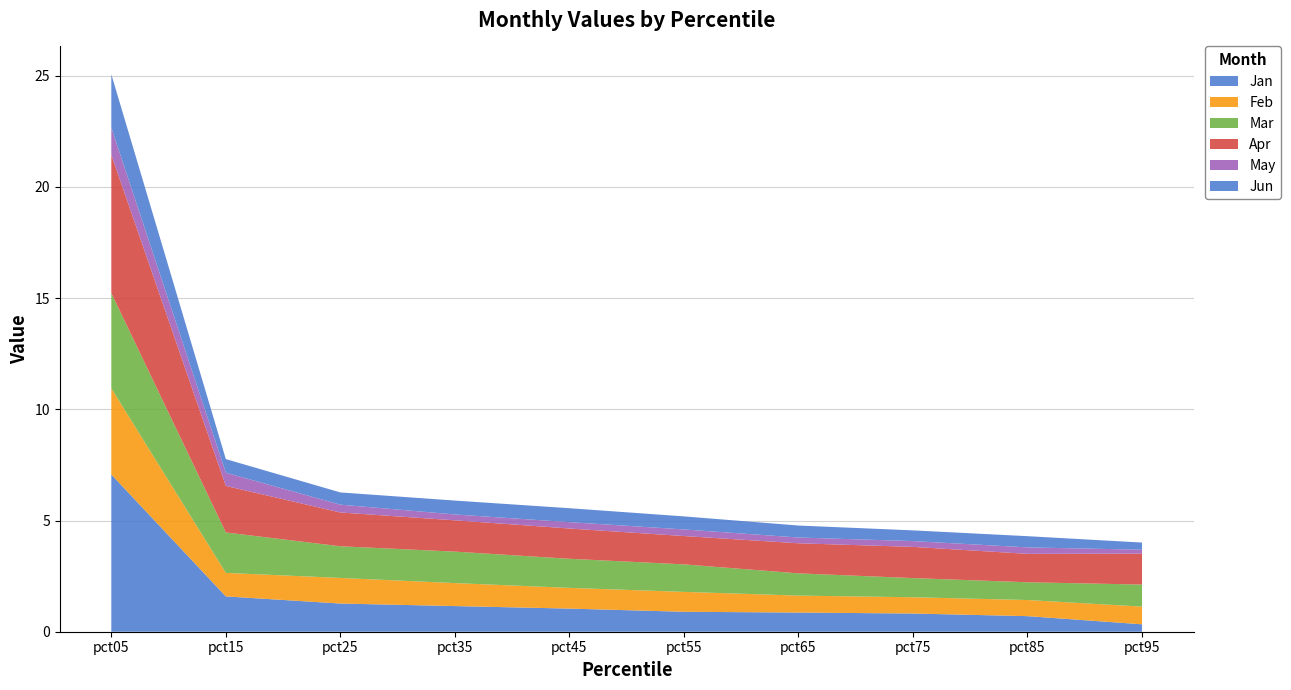

Reading right to left, list all the values displayed in this chart.

Jan: 0.3	0.7	0.8	0.9	0.9	1.0	1.2	1.3	1.6	7.1
Feb: 0.8	0.7	0.7	0.8	0.9	0.9	1.0	1.2	1.1	3.9
Mar: 1.0	0.8	0.9	1.0	1.2	1.3	1.4	1.4	1.8	4.3
Apr: 1.4	1.3	1.4	1.4	1.3	1.4	1.4	1.5	2.1	6.2
May: 0.2	0.3	0.3	0.3	0.3	0.3	0.3	0.4	0.6	1.2
Jun: 0.3	0.5	0.5	0.5	0.6	0.6	0.6	0.5	0.6	2.4